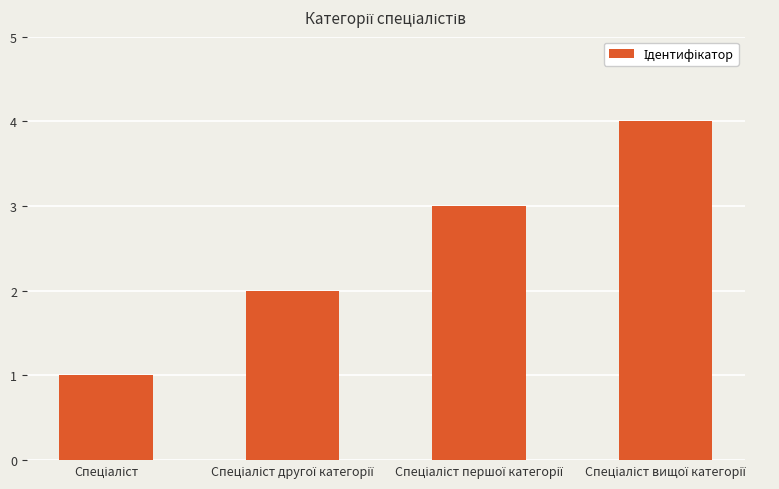

What is the maximum value shown in the chart?

4